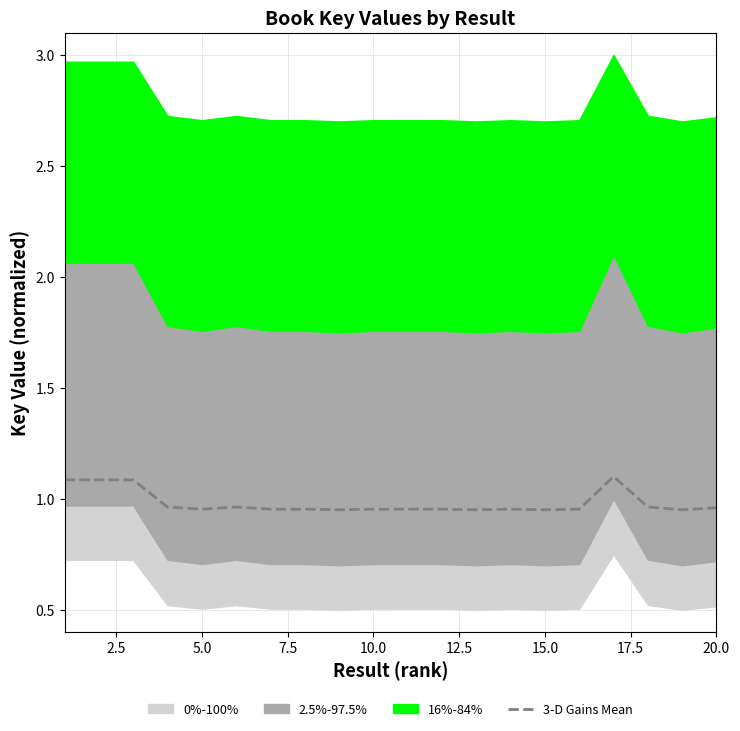

Count the values in the range 0 to 1.

16